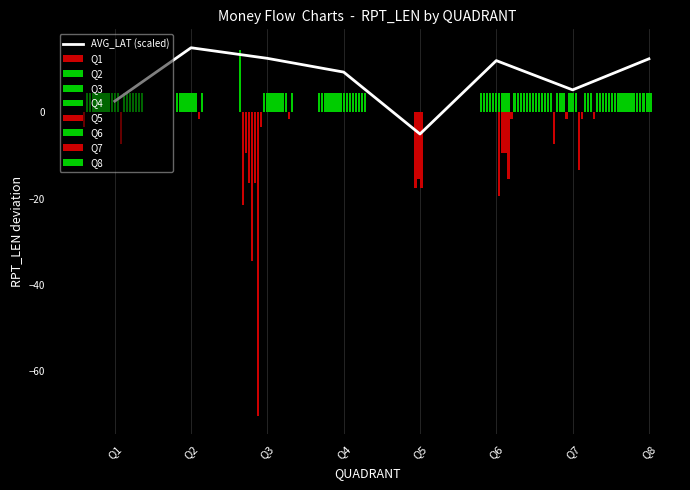

What is the sum of all values?

64.2